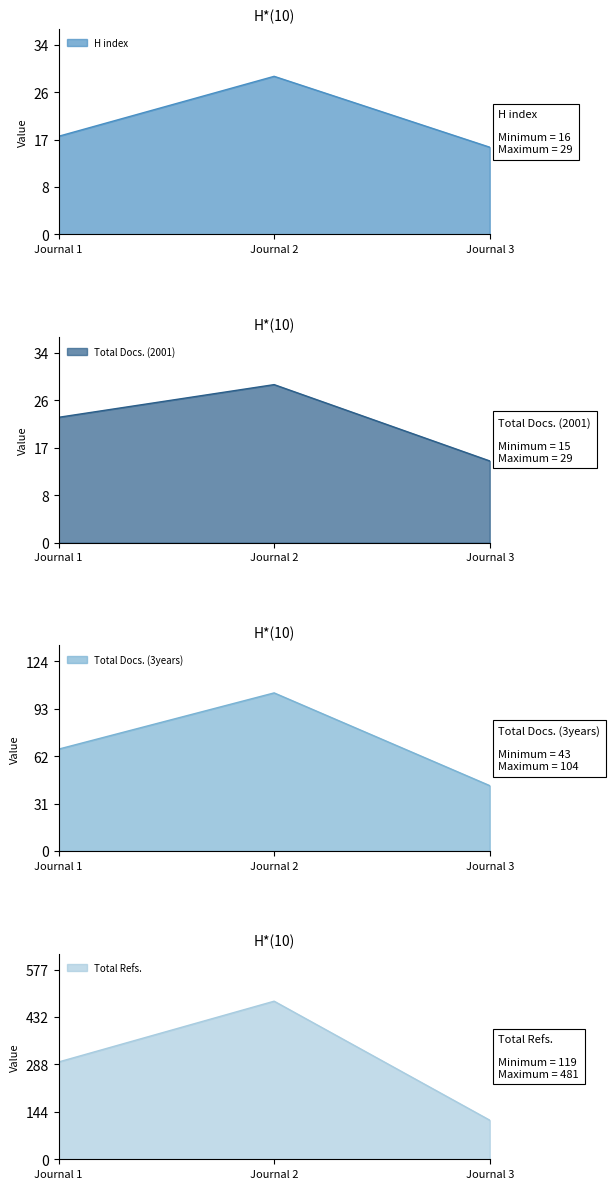

What is the difference between the second highest and minimum values in the H index series?

2